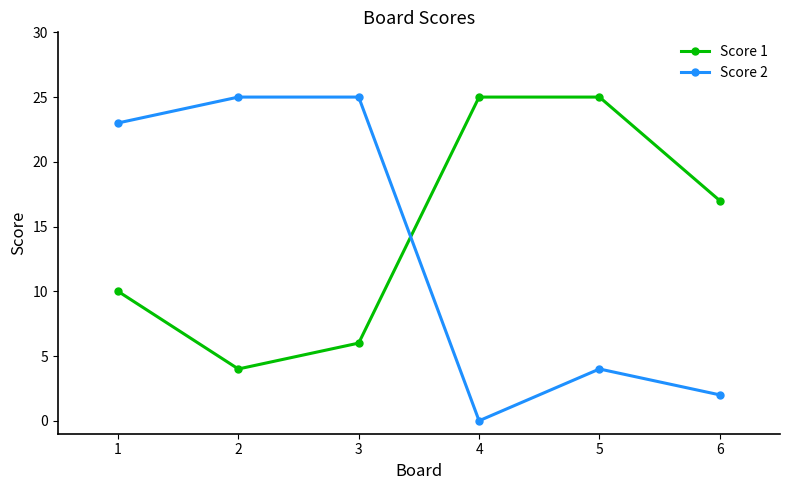

Count the number of data series in this chart.

2